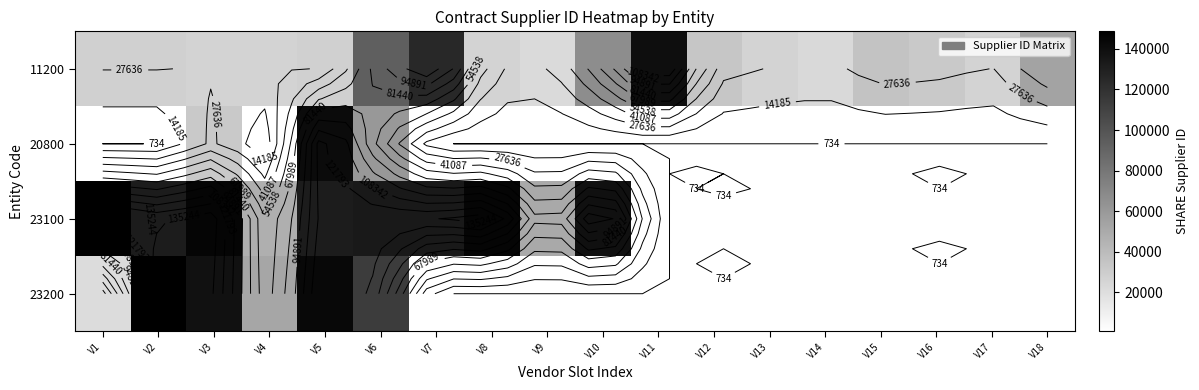

True or false: 11200 has a value of 28043.0 at V2.

True